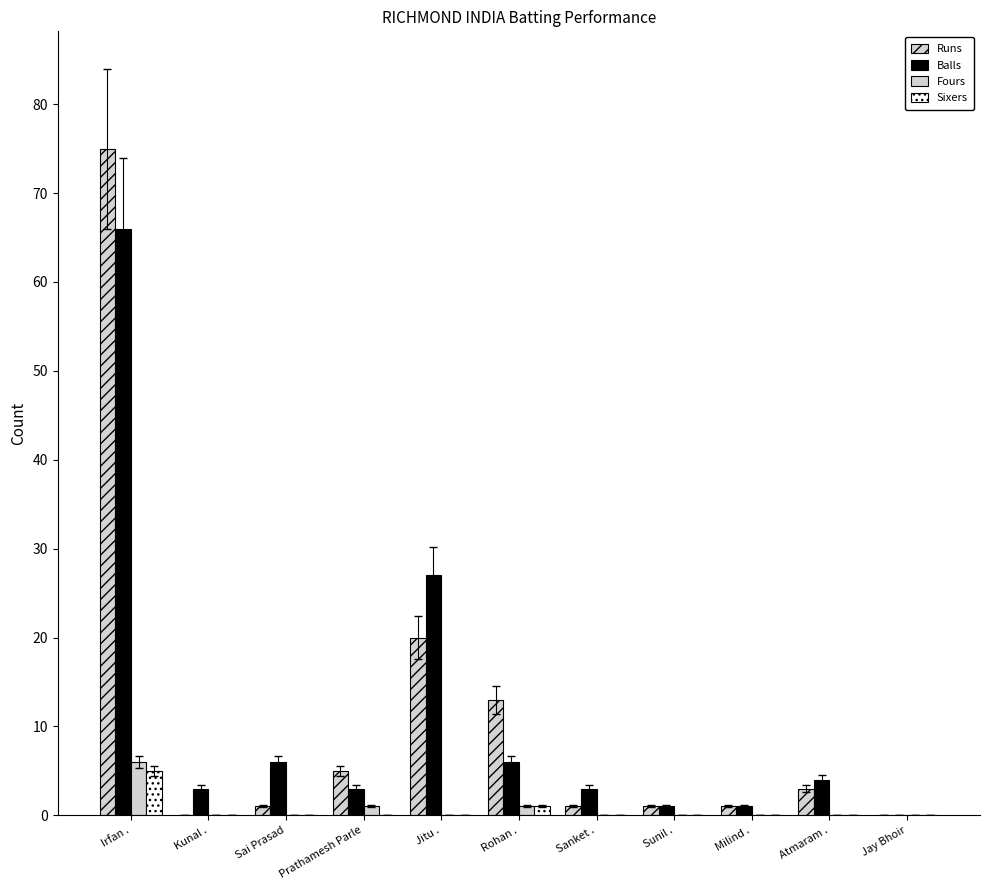

Count the number of data series in this chart.

4